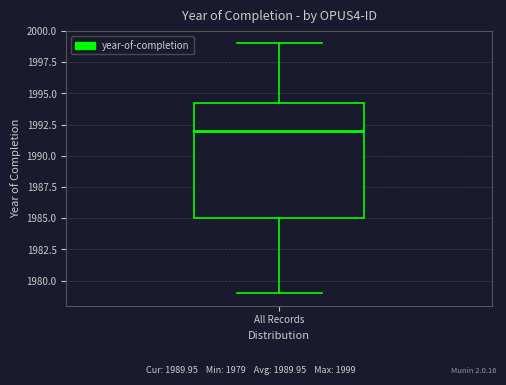

Where does the upper whisker of the box for All Records end on the y-axis? The values are not printed on the chart, so give them approximately, as read against the axis.

1999.0